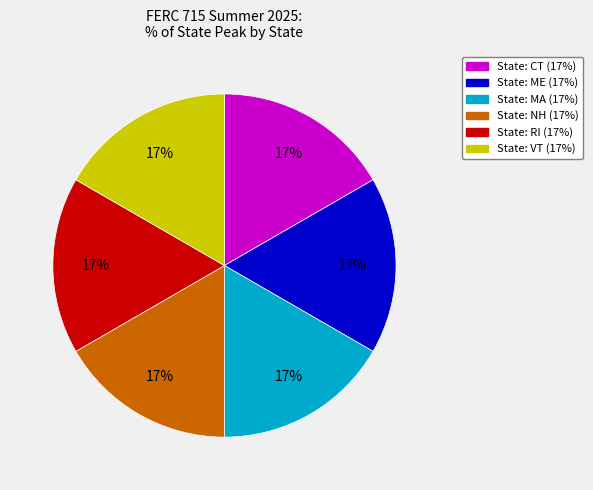

Is there any slice that represents more than half of the pie?

No